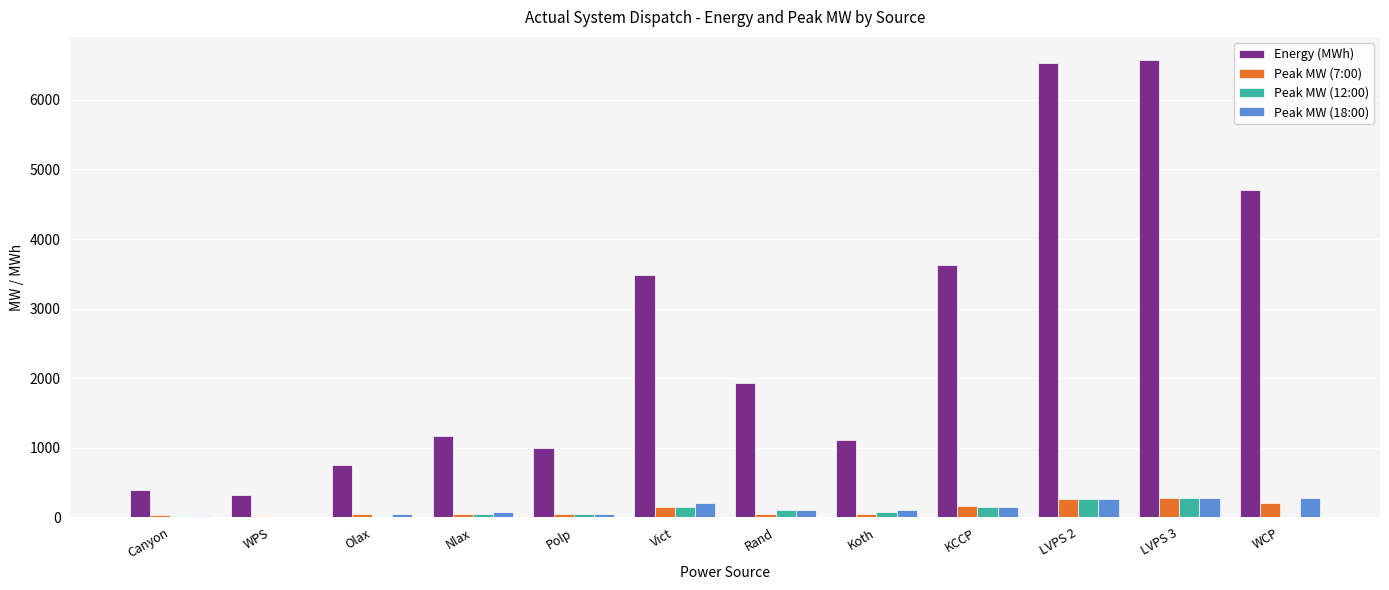

The value of Energy (MWh) at LVPS 3 is 8692.1. True or false?

False